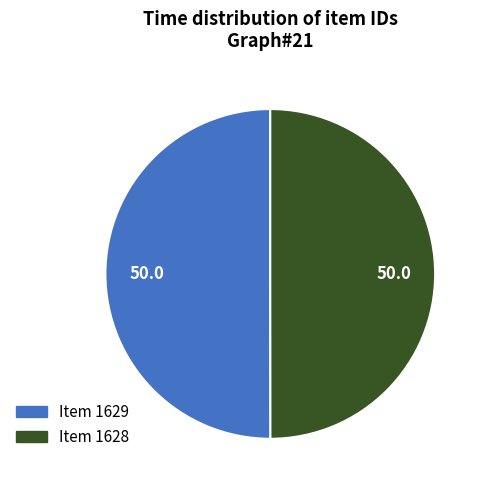

Is the sum of Item 1629 and Item 1628 greater than half?

Yes